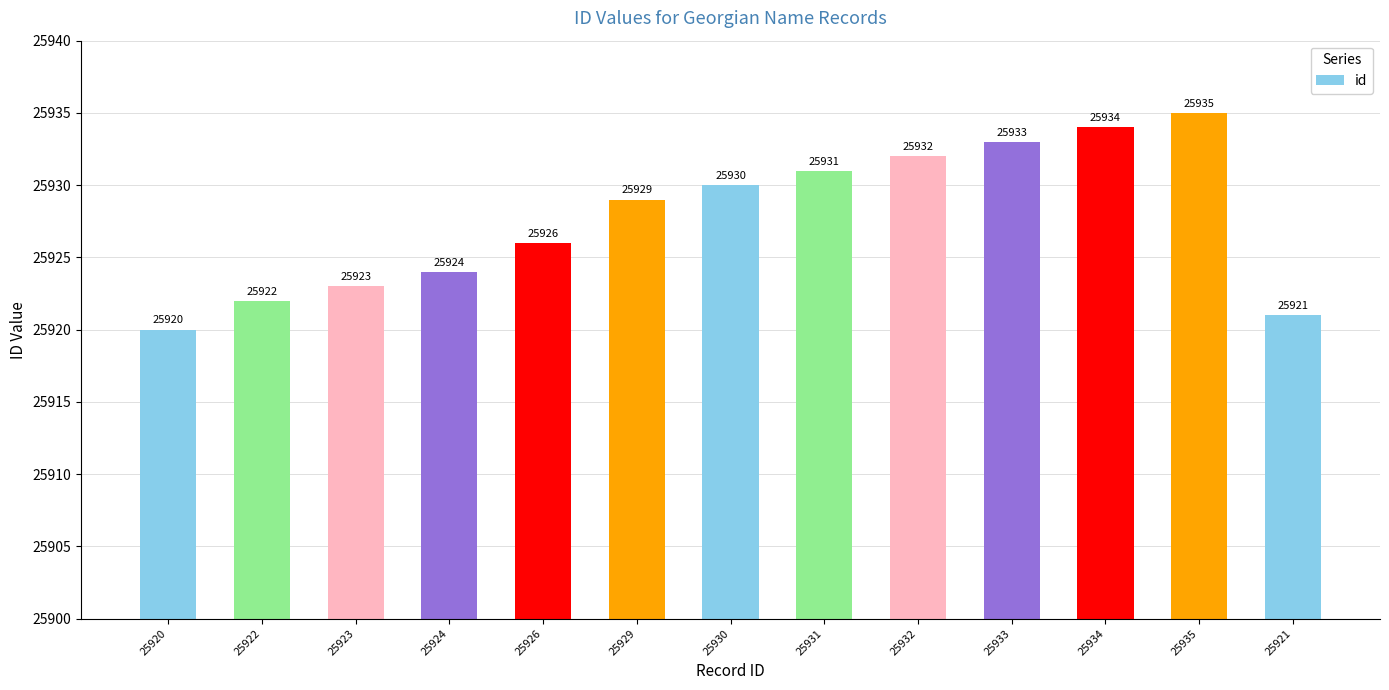

List the labels in order of value, largest first.

25935, 25934, 25933, 25932, 25931, 25930, 25929, 25926, 25924, 25923, 25922, 25921, 25920